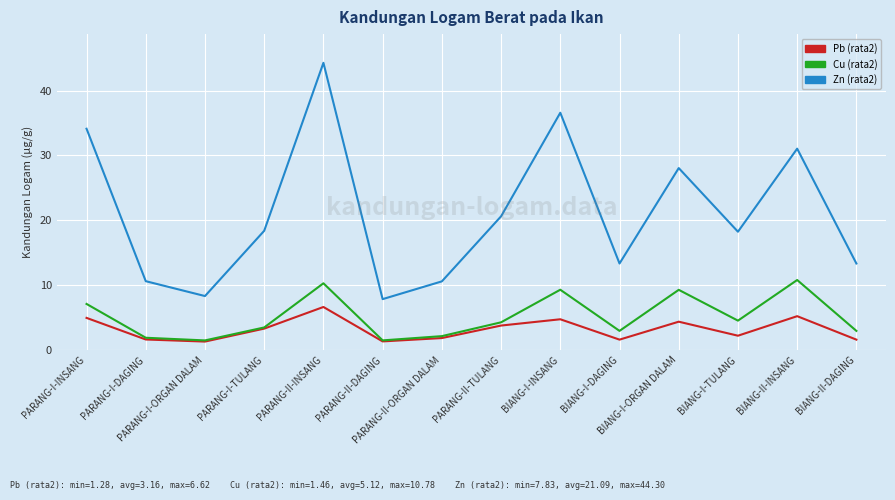

Rank the series by their maximum value, from highest to lowest.

Zn (rata2), Cu (rata2), Pb (rata2)